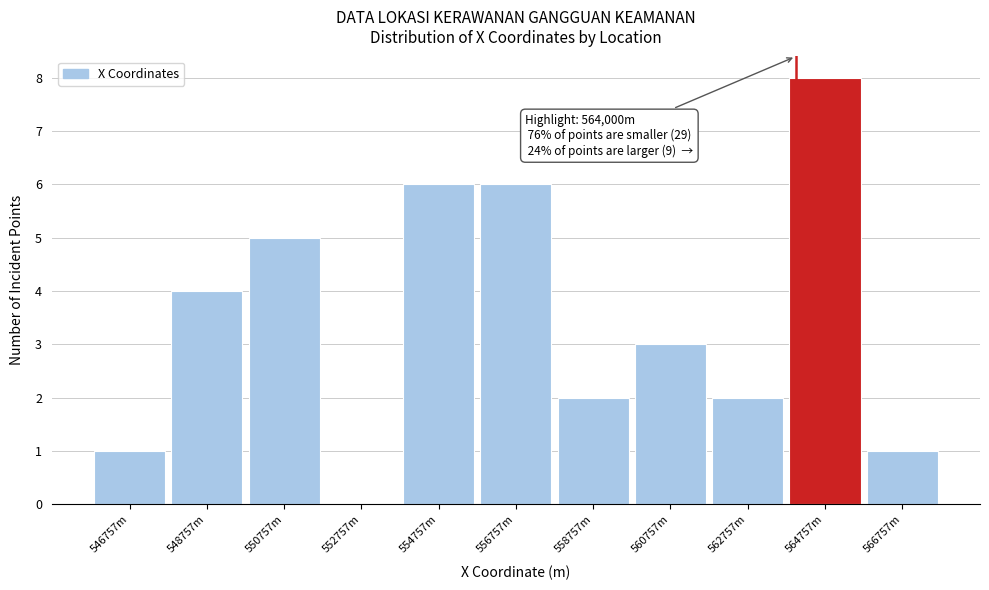

Reading left to right, list all the values displayed in this chart.

546757m=1	548757m=4	550757m=5	552757m=0	554757m=6	556757m=6	558757m=2	560757m=3	562757m=2	564757m=8	566757m=1